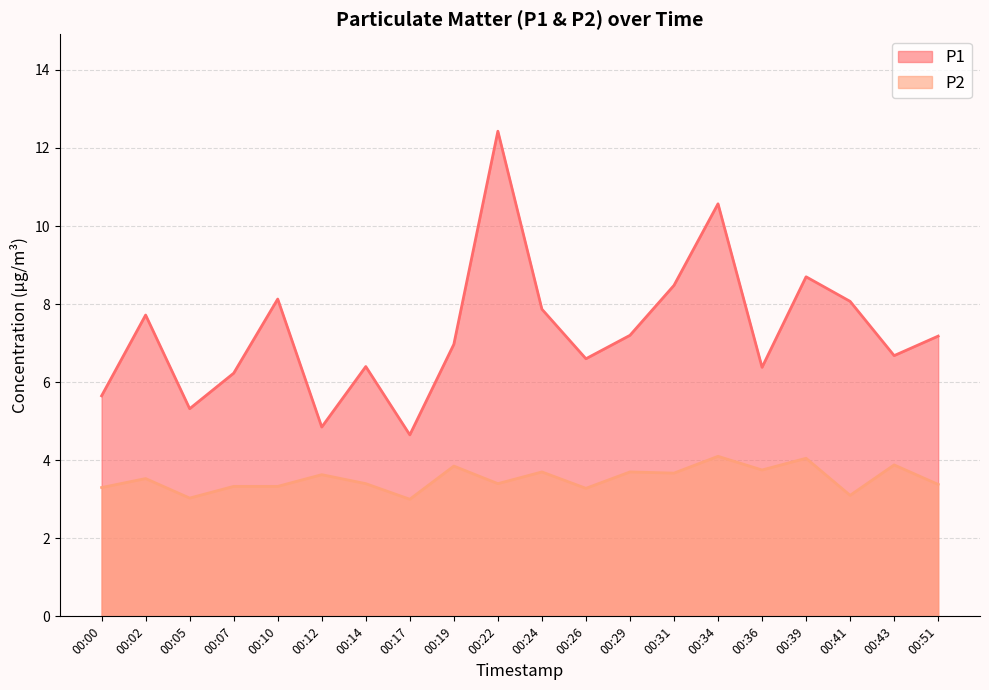

At which category does P1 reach its first local peak?

00:02